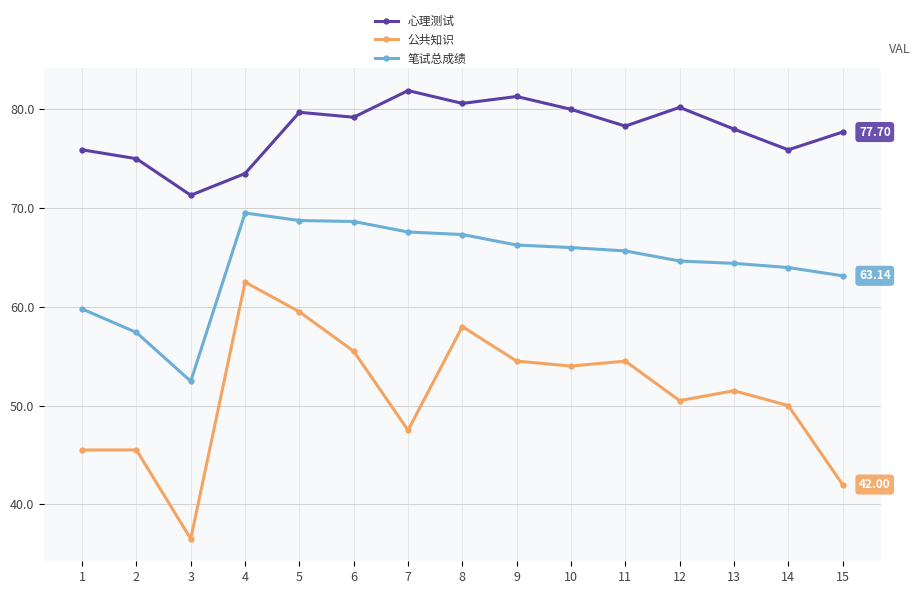

Between 9 and 13, which series saw the biggest shift?

心理测试